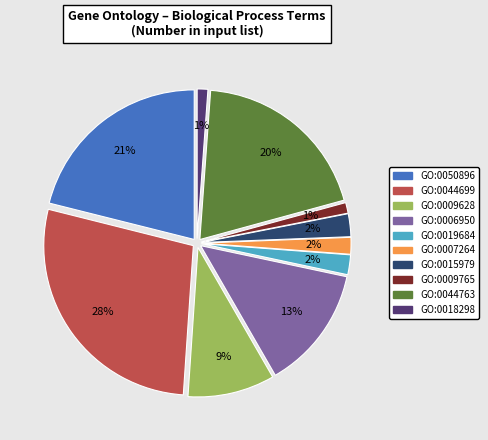

To the nearest percent, what is the combined percentage of GO:0044763 and GO:0009765?

21%